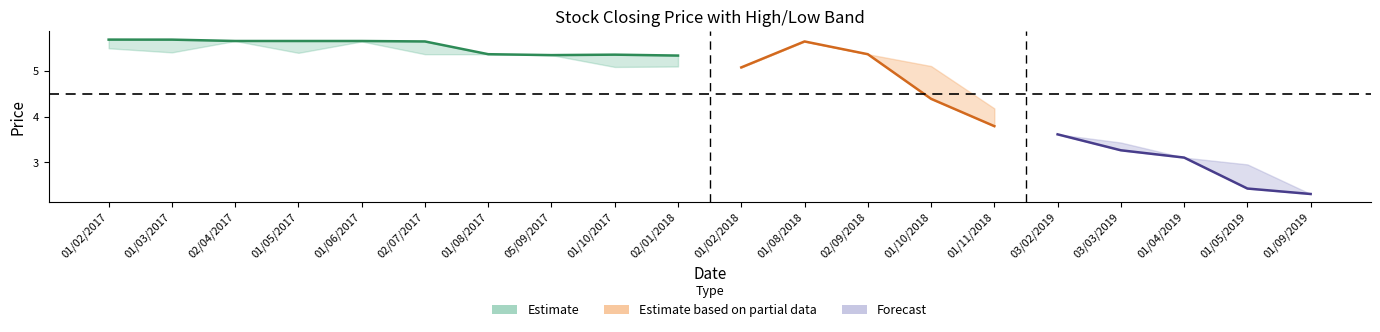

What is the value of the Closing point at the 20th from the left?

2.3